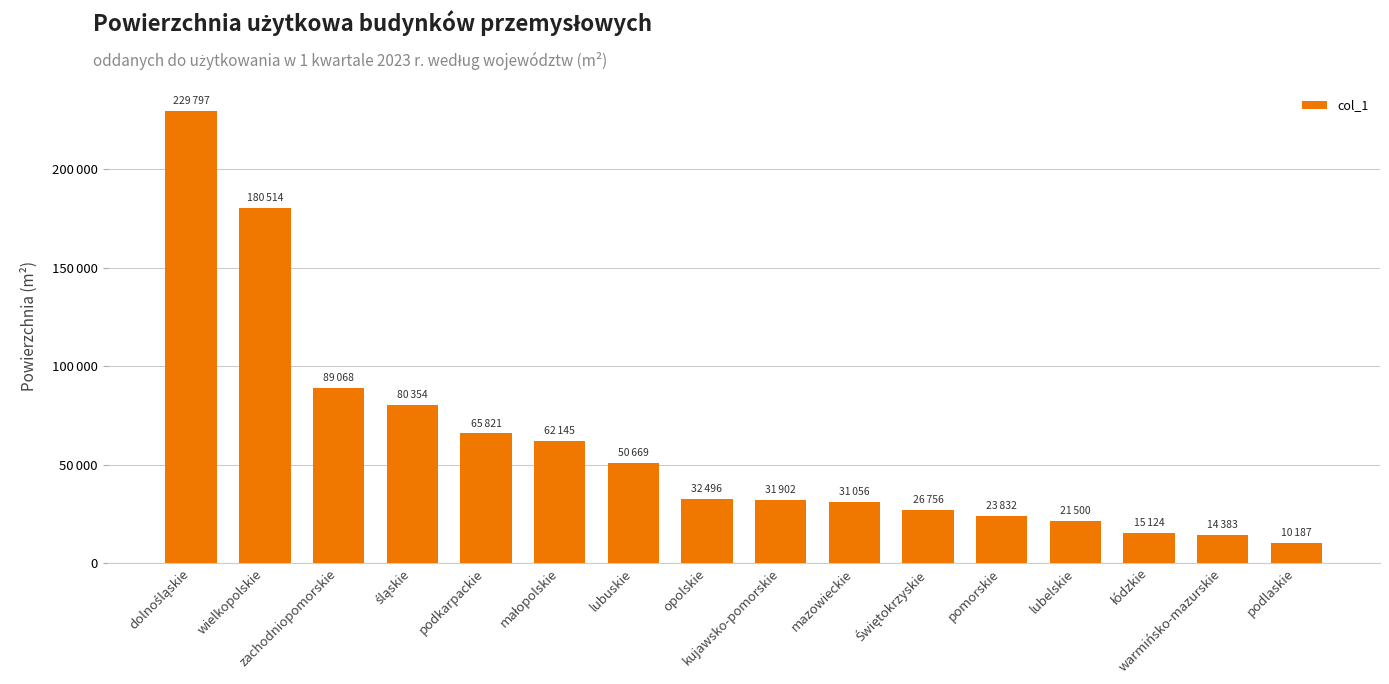

Are the bars grouped side by side (vs. stacked)?

No